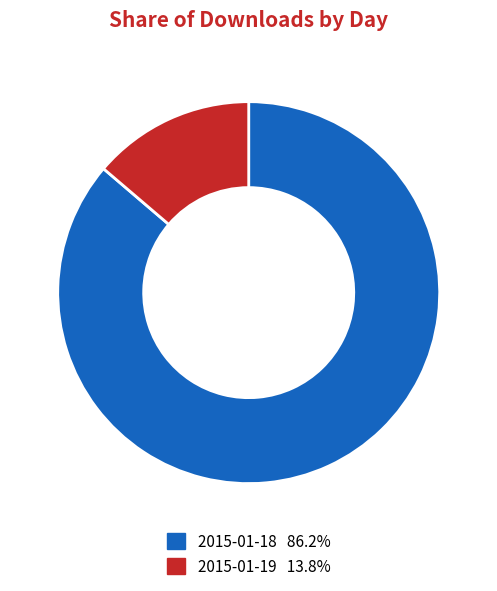

Combined, do 2015-01-18 and 2015-01-19 account for over 50%?

Yes